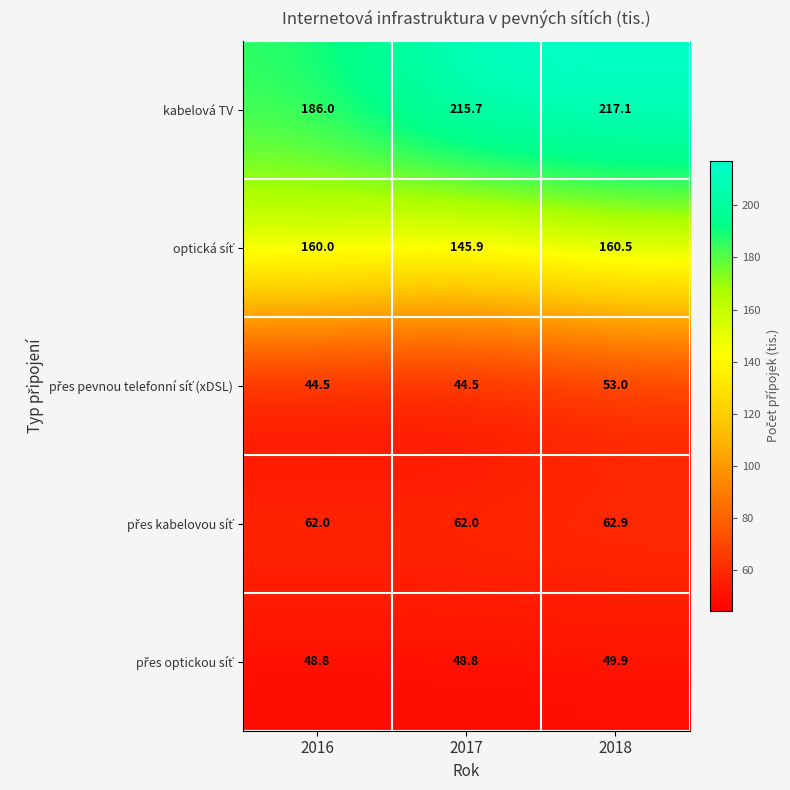

Which series has the largest total across all categories?

kabelová TV